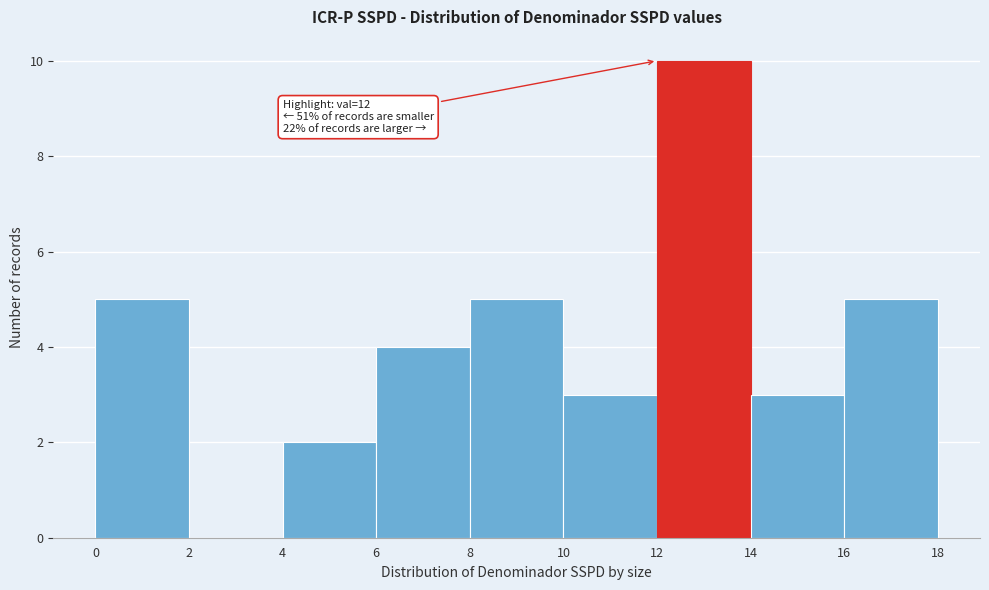

Over which range of the x-axis is the bar tallest?

12 to 14